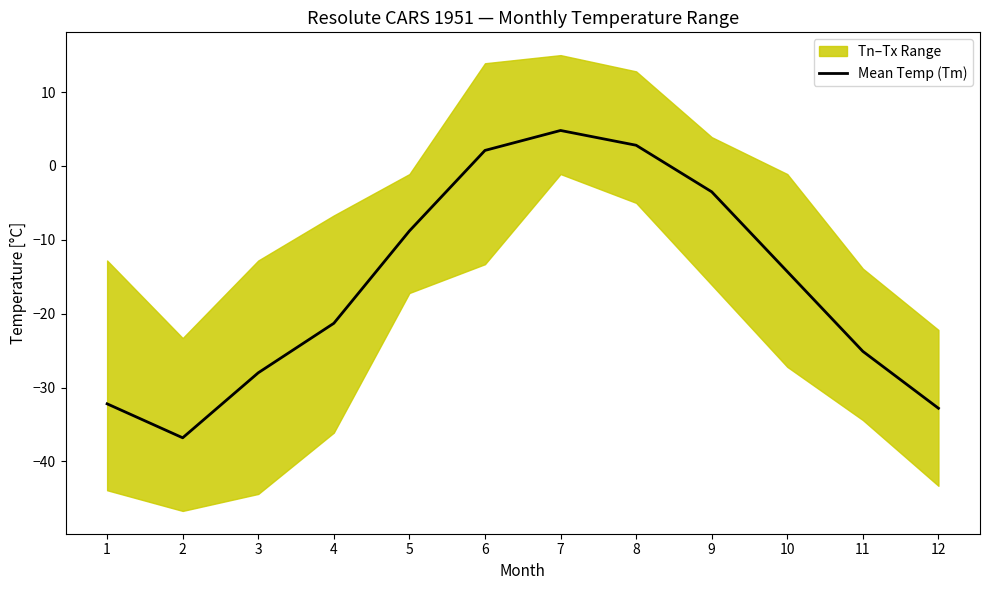

List the labels in order of value, smallest first.

2, 12, 1, 3, 11, 4, 10, 5, 9, 6, 8, 7